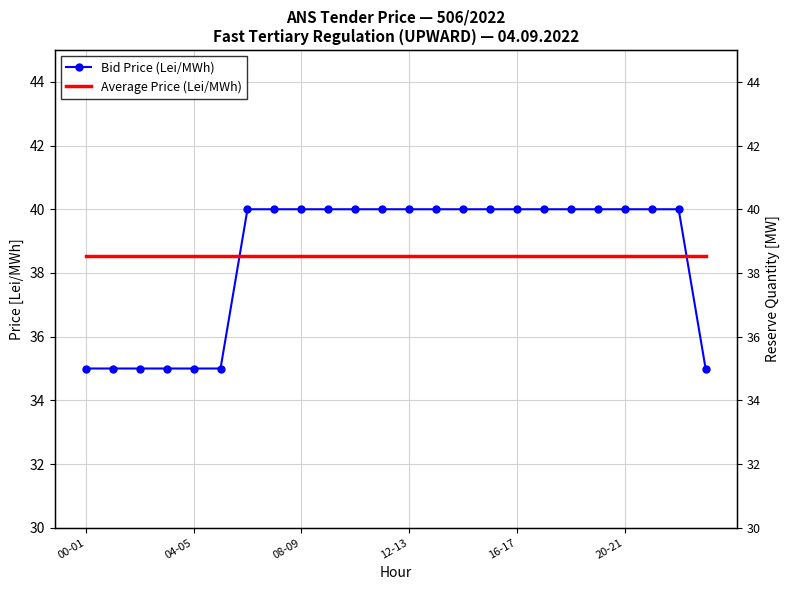

What position from the left is 15?

16